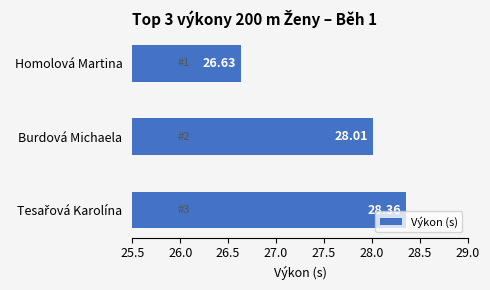

What is the label of the 2nd bar from the top?

Burdová Michaela